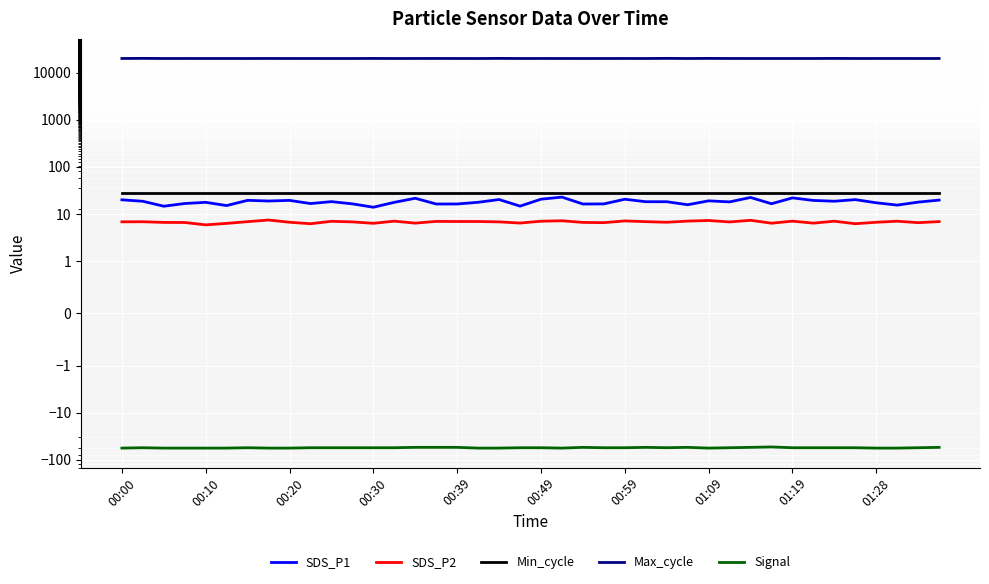

What position from the left is 18?

19